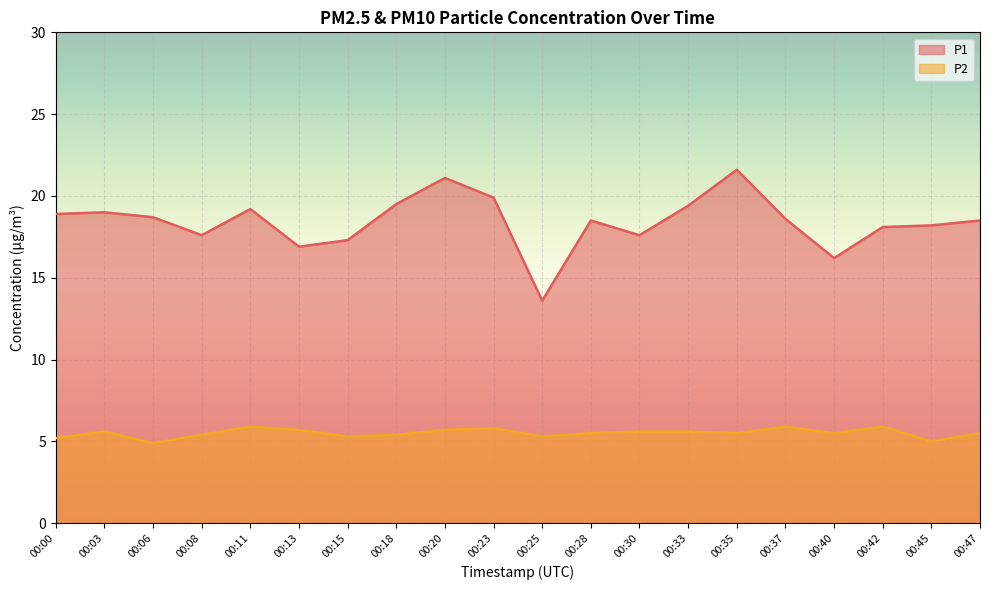

What is the sum of all P2 values?

110.2